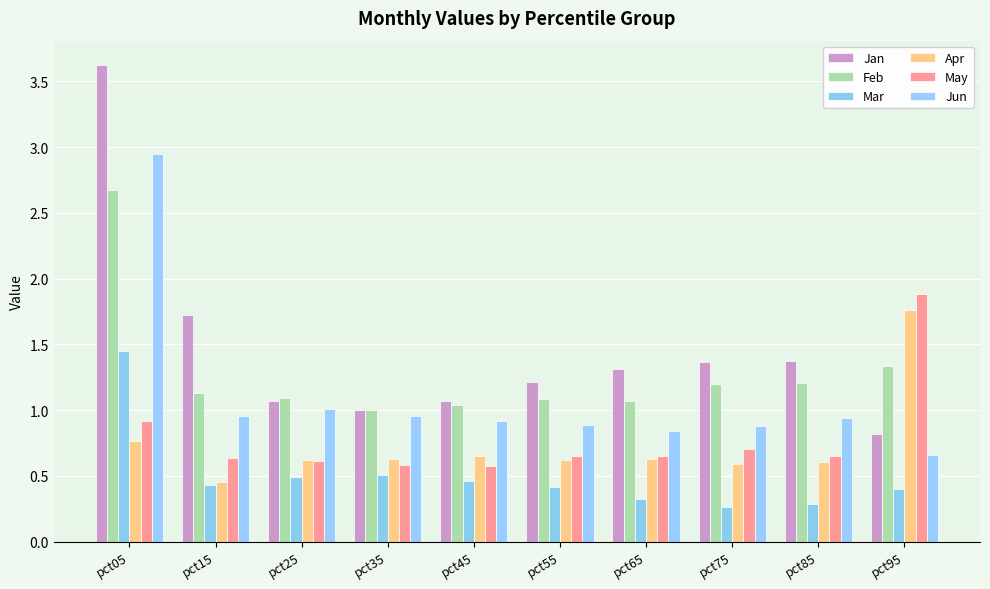

How many categories are shown in the chart?

10